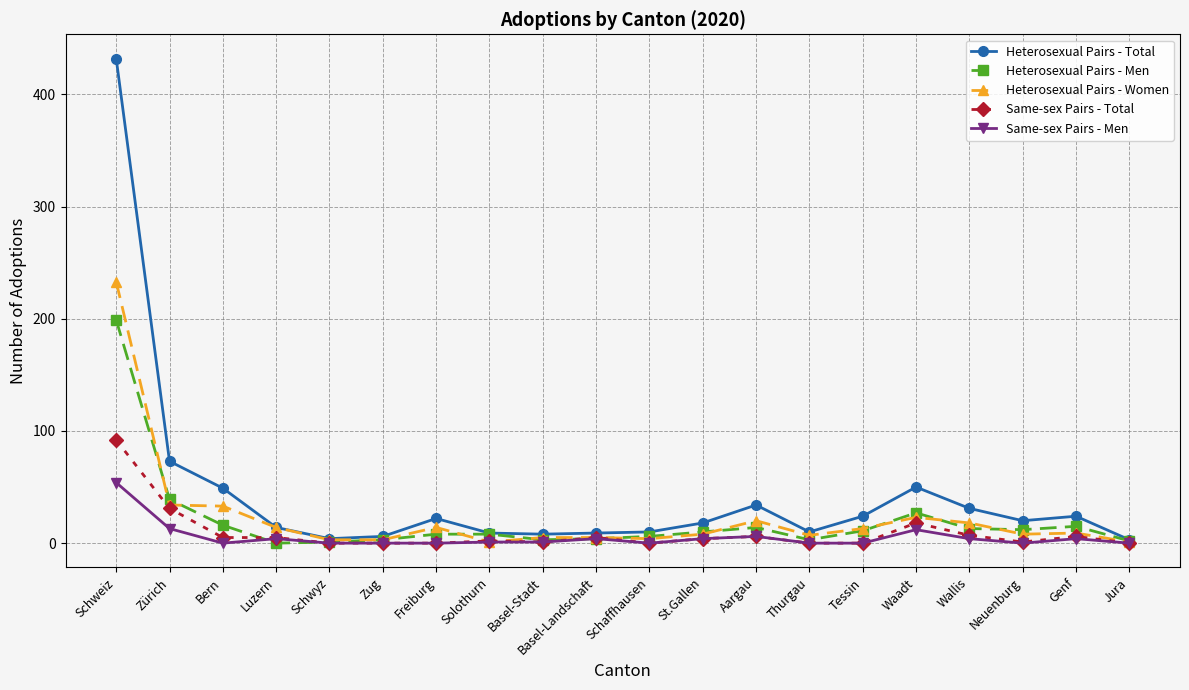

Count the number of categories in the chart.

20